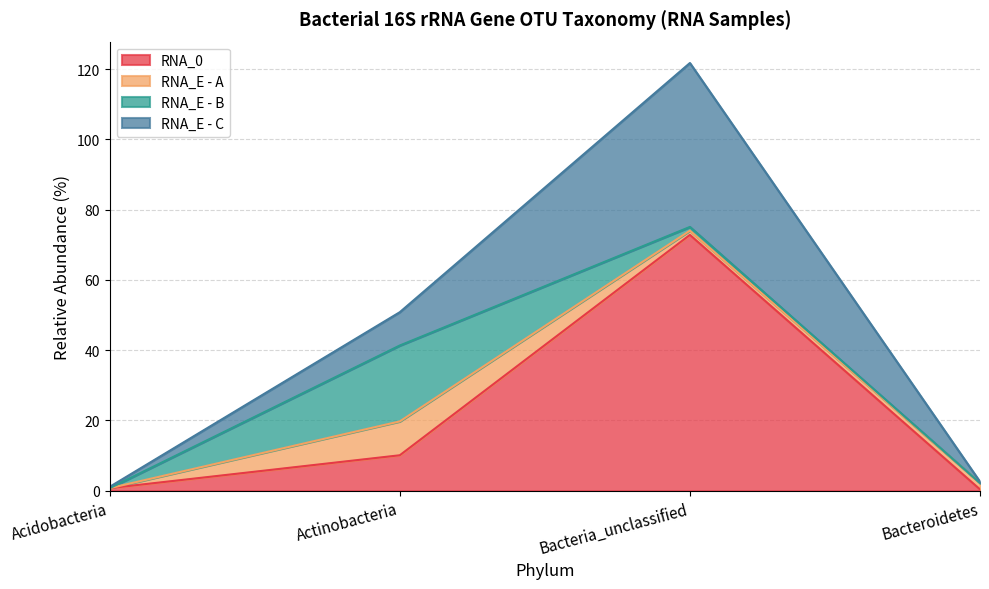

What is the maximum value shown in the chart?

74.0